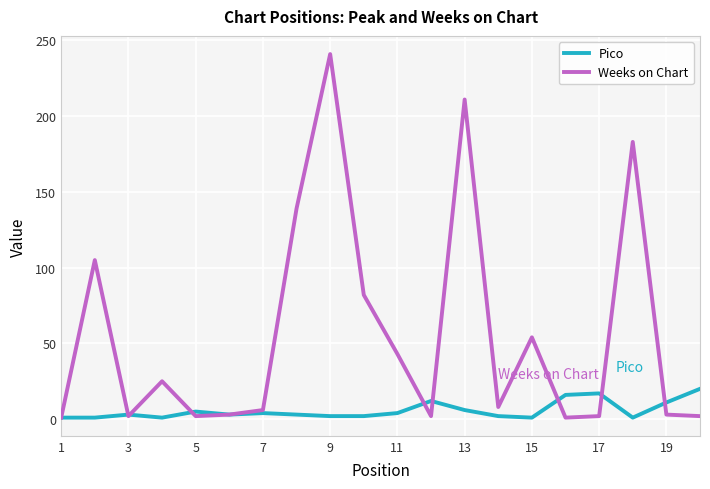

Rank the series by their maximum value, from lowest to highest.

Pico, Weeks on Chart